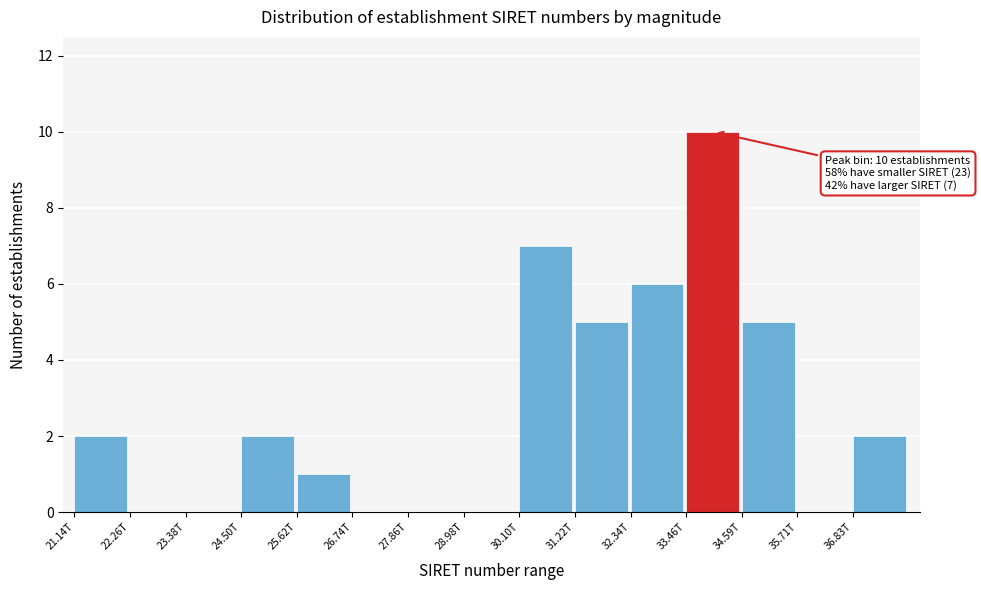

Reading left to right, what are all the values shown in this chart?

21.14T=2	22.26T=0	23.38T=0	24.50T=2	25.62T=1	26.74T=0	27.86T=0	28.98T=0	30.10T=7	31.22T=5	32.34T=6	33.46T=10	34.59T=5	35.71T=0	36.83T=2